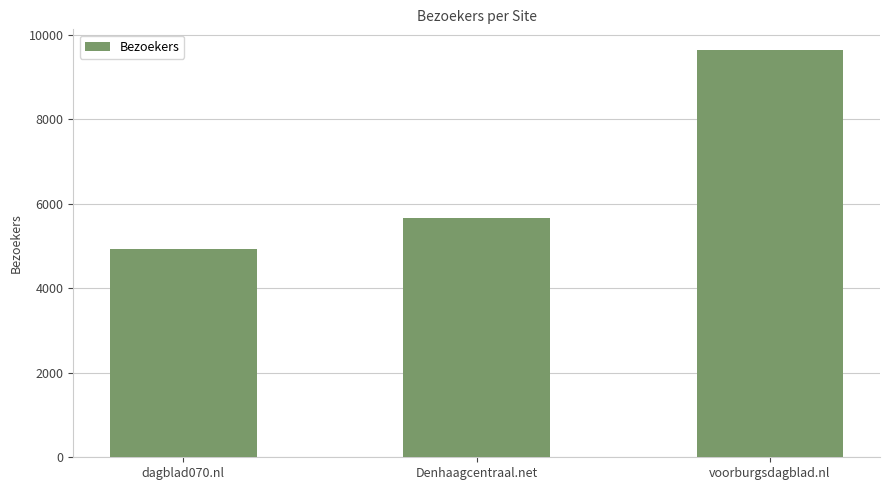

What is the ratio of the value at Denhaagcentraal.net to the value at voorburgsdagblad.nl?

0.6